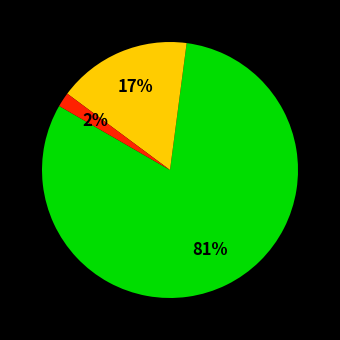

Is there any slice that represents more than half of the pie?

Yes